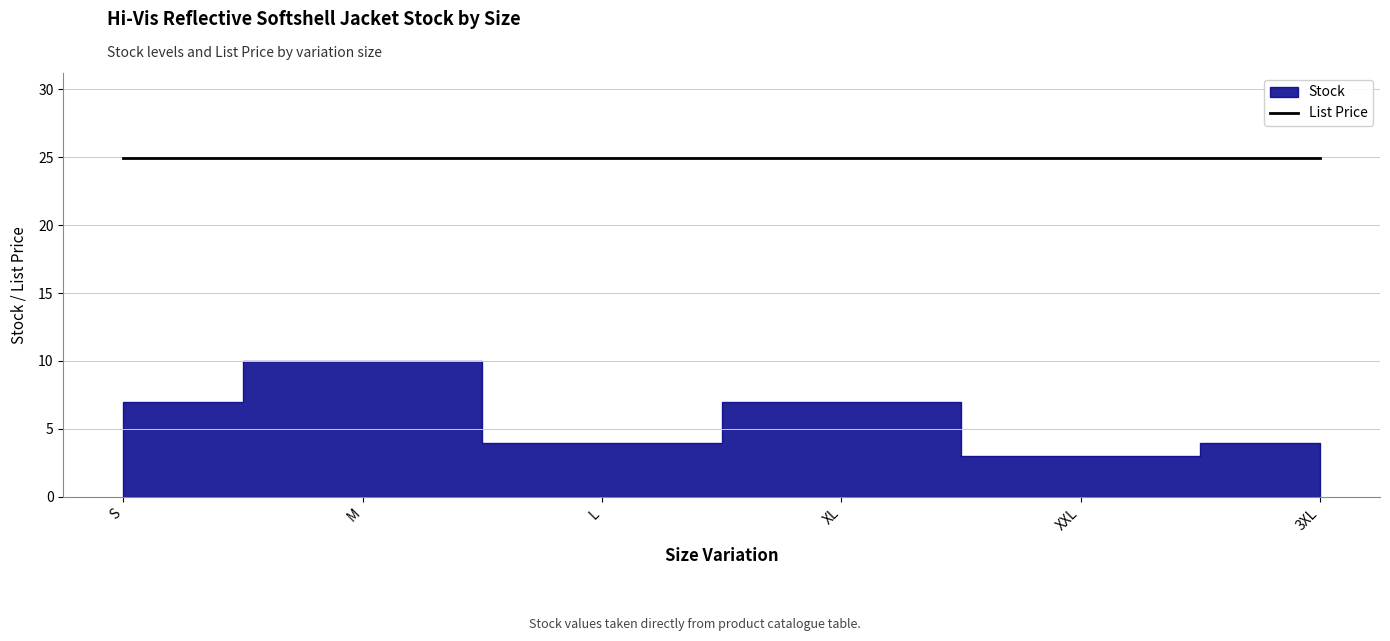

Reading right to left, extract all data points from this chart.

Stock: 4.0	3.0	7.0	4.0	10.0	7.0
List Price: 24.9	24.9	24.9	24.9	24.9	24.9